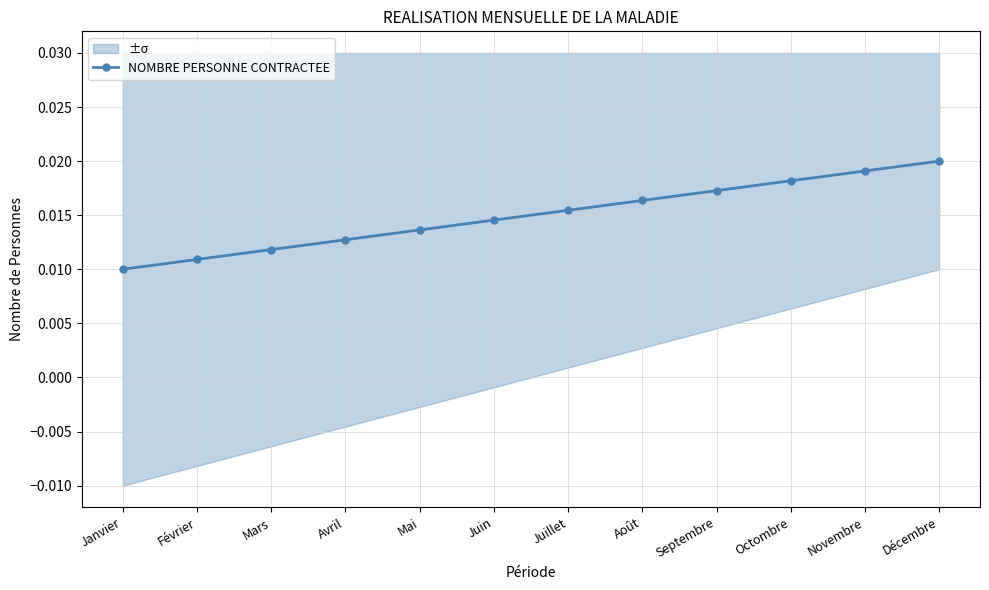

What position from the left is Janvier?

1